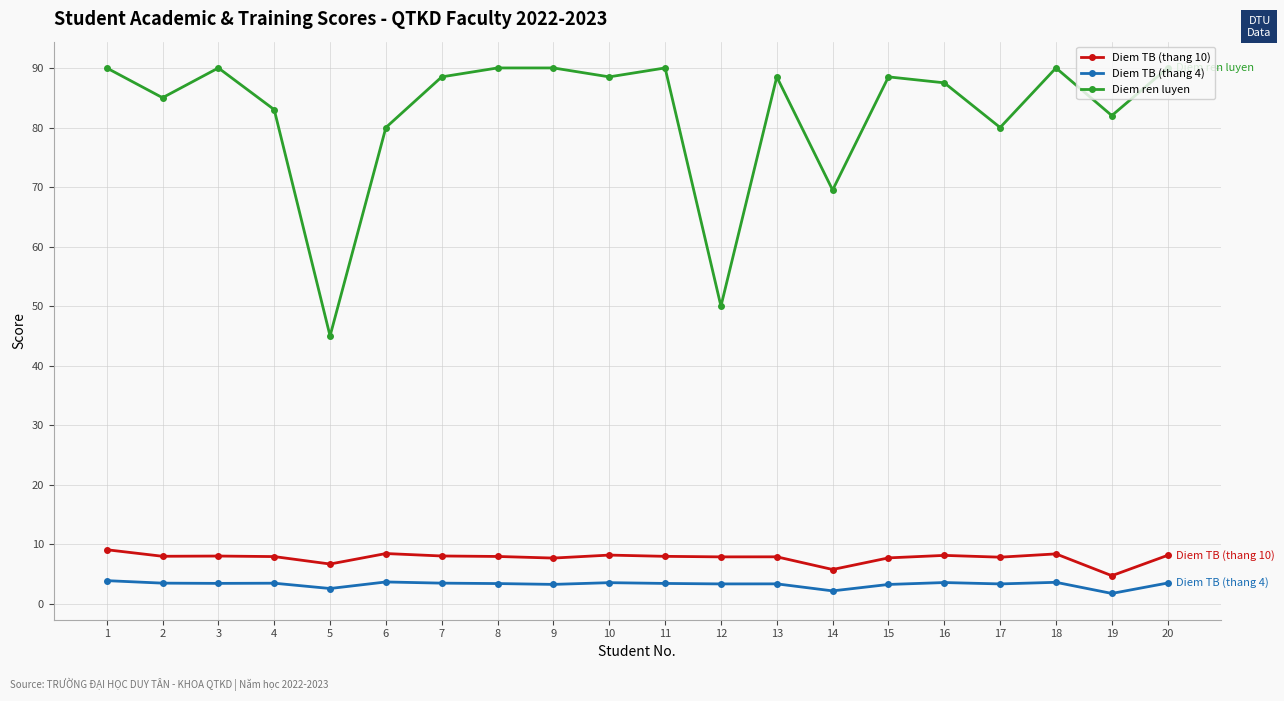

Where is the first local maximum for Diem ren luyen?

3